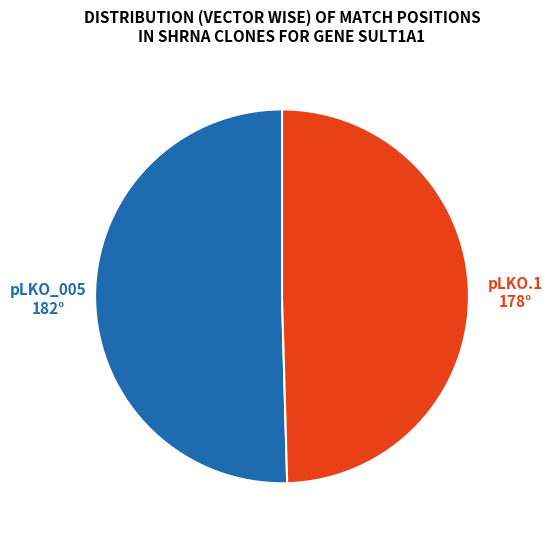

Is there a majority slice in this chart?

Yes